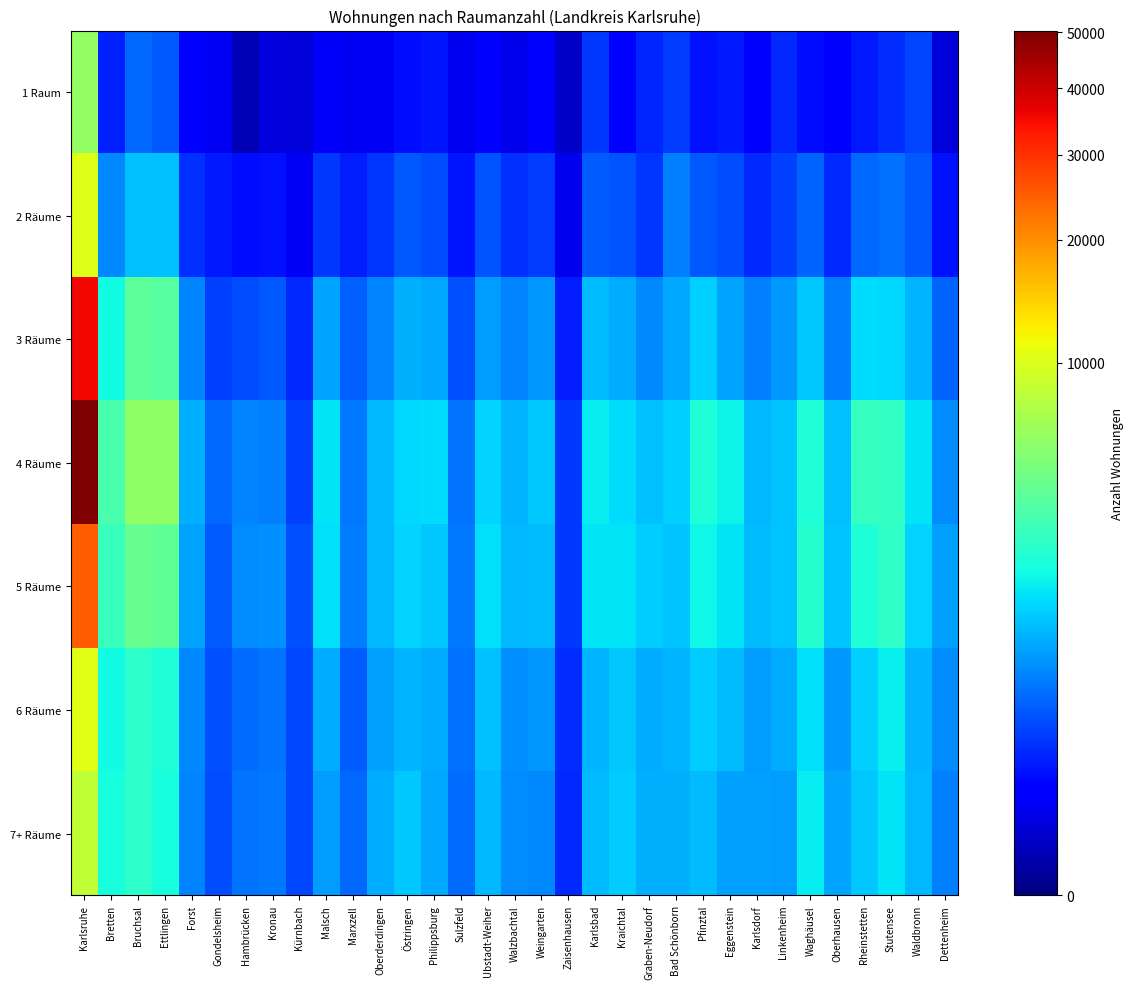

Reading left to right, transcribe all the data shown in this chart.

1 Raum: Karlsruhe=6040	Bretten=110	Bruchsal=362	Ettlingen=291	Forst=44	Gondelsheim=27	Hambrücken=2	Kronau=14	Kürnbach=11	Malsch=31	Marxzell=27	Oberderdingen=27	Östringen=72	Philippsburg=84	Sulzfeld=22	Ubstadt-Weiher=41	Walzbachtal=20	Weingarten=32	Zaisenhausen=5	Karlsbad=167	Kraichtal=32	Graben-Neudorf=118	Bad Schönborn=179	Pfinztal=74	Eggenstein=91	Karlsdorf=34	Linkenheim=128	Waghäusel=68	Oberhausen=43	Rheinstetten=93	Stutensee=140	Waldbronn=216	Dettenheim=11
2 Räume: Karlsruhe=10186	Bretten=568	Bruchsal=1072	Ettlingen=1066	Forst=146	Gondelsheim=93	Hambrücken=67	Kronau=79	Kürnbach=26	Malsch=165	Marxzell=97	Oberderdingen=156	Östringen=296	Philippsburg=244	Sulzfeld=82	Ubstadt-Weiher=266	Walzbachtal=144	Weingarten=182	Zaisenhausen=20	Karlsbad=315	Kraichtal=275	Graben-Neudorf=157	Bad Schönborn=520	Pfinztal=298	Eggenstein=243	Karlsdorf=125	Linkenheim=191	Waghäusel=342	Oberhausen=126	Rheinstetten=371	Stutensee=400	Waldbronn=295	Dettenheim=74
3 Räume: Karlsruhe=35239	Bretten=1885	Bruchsal=3908	Ettlingen=3598	Forst=522	Gondelsheim=193	Hambrücken=233	Kronau=298	Kürnbach=128	Malsch=800	Marxzell=319	Oberderdingen=533	Östringen=893	Philippsburg=815	Sulzfeld=260	Ubstadt-Weiher=718	Walzbachtal=547	Weingarten=687	Zaisenhausen=101	Karlsbad=1008	Kraichtal=853	Graben-Neudorf=550	Bad Schönborn=813	Pfinztal=1272	Eggenstein=779	Karlsdorf=499	Linkenheim=669	Waghäusel=1151	Oberhausen=475	Rheinstetten=1384	Stutensee=1345	Waldbronn=955	Dettenheim=350
4 Räume: Karlsruhe=50326	Bretten=3233	Bruchsal=5839	Ettlingen=5862	Forst=895	Gondelsheim=364	Hambrücken=532	Kronau=507	Kürnbach=197	Malsch=1495	Marxzell=469	Oberderdingen=979	Östringen=1359	Philippsburg=1431	Sulzfeld=428	Ubstadt-Weiher=1320	Walzbachtal=939	Weingarten=1135	Zaisenhausen=172	Karlsbad=1652	Kraichtal=1425	Graben-Neudorf=1061	Bad Schönborn=1275	Pfinztal=2182	Eggenstein=1739	Karlsdorf=963	Linkenheim=1093	Waghäusel=2164	Oberhausen=1066	Rheinstetten=2715	Stutensee=2598	Waldbronn=1502	Dettenheim=588
5 Räume: Karlsruhe=24818	Bretten=2810	Bruchsal=4170	Ettlingen=4021	Forst=801	Gondelsheim=315	Hambrücken=578	Kronau=624	Kürnbach=249	Malsch=1445	Marxzell=481	Oberderdingen=976	Östringen=1301	Philippsburg=1160	Sulzfeld=469	Ubstadt-Weiher=1471	Walzbachtal=994	Weingarten=1006	Zaisenhausen=173	Karlsbad=1498	Kraichtal=1498	Graben-Neudorf=1193	Bad Schönborn=1118	Pfinztal=1847	Eggenstein=1517	Karlsdorf=1032	Linkenheim=1129	Waghäusel=2333	Oberhausen=1128	Rheinstetten=2167	Stutensee=2501	Waldbronn=1276	Dettenheim=766
6 Räume: Karlsruhe=10423	Bretten=1857	Bruchsal=2441	Ettlingen=2165	Forst=569	Gondelsheim=254	Hambrücken=396	Kronau=443	Kürnbach=222	Malsch=849	Marxzell=317	Oberderdingen=767	Östringen=933	Philippsburg=863	Sulzfeld=406	Ubstadt-Weiher=1079	Walzbachtal=628	Weingarten=684	Zaisenhausen=142	Karlsbad=947	Kraichtal=1177	Graben-Neudorf=854	Bad Schönborn=932	Pfinztal=1198	Eggenstein=1034	Karlsdorf=724	Linkenheim=842	Waghäusel=1434	Oberhausen=681	Rheinstetten=1249	Stutensee=1704	Waldbronn=940	Dettenheim=595
7+ Räume: Karlsruhe=8353	Bretten=1989	Bruchsal=2474	Ettlingen=1993	Forst=530	Gondelsheim=243	Hambrücken=424	Kronau=465	Kürnbach=222	Malsch=733	Marxzell=363	Oberderdingen=842	Östringen=1134	Philippsburg=838	Sulzfeld=390	Ubstadt-Weiher=999	Walzbachtal=591	Weingarten=567	Zaisenhausen=122	Karlsbad=1015	Kraichtal=1186	Graben-Neudorf=891	Bad Schönborn=906	Pfinztal=1034	Eggenstein=760	Karlsdorf=734	Linkenheim=716	Waghäusel=1633	Oberhausen=770	Rheinstetten=1143	Stutensee=1526	Waldbronn=967	Dettenheim=502